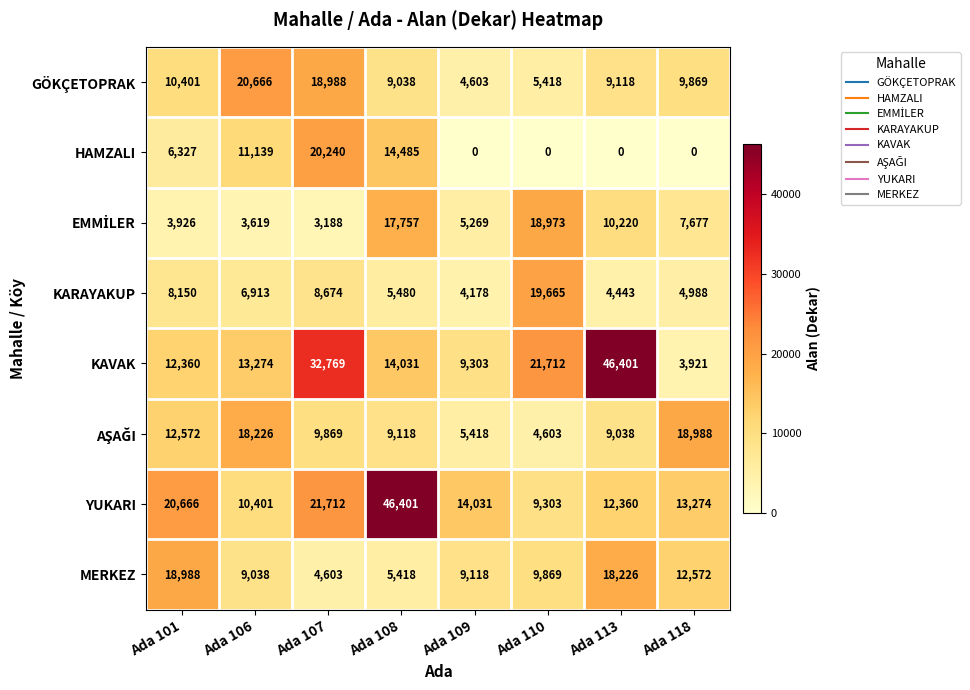

What is the highest value of the YUKARI series?

46401